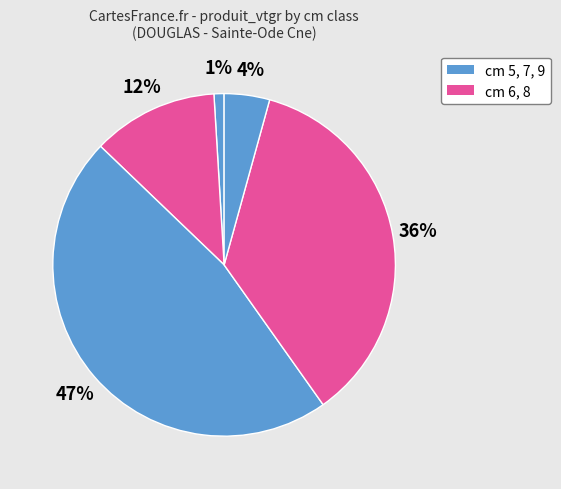

How many slices are in this pie chart?

5